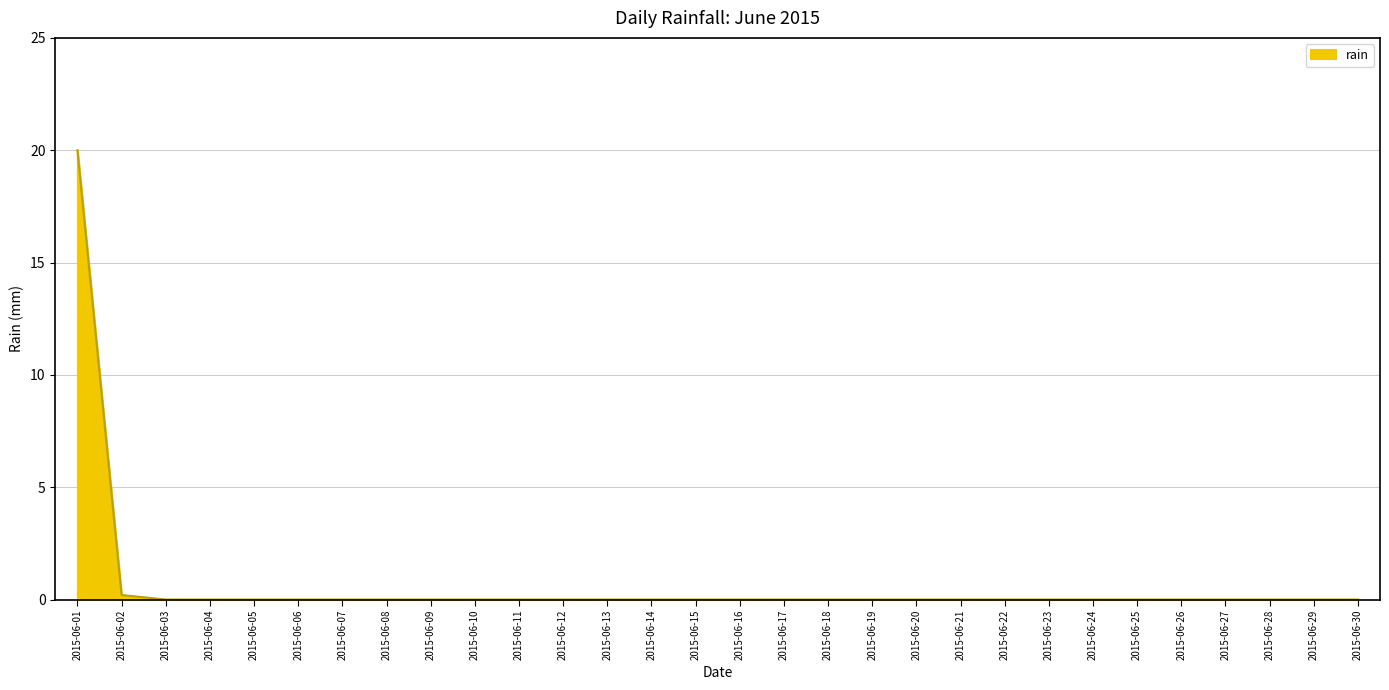

Does the chart have visible grid lines?

Yes